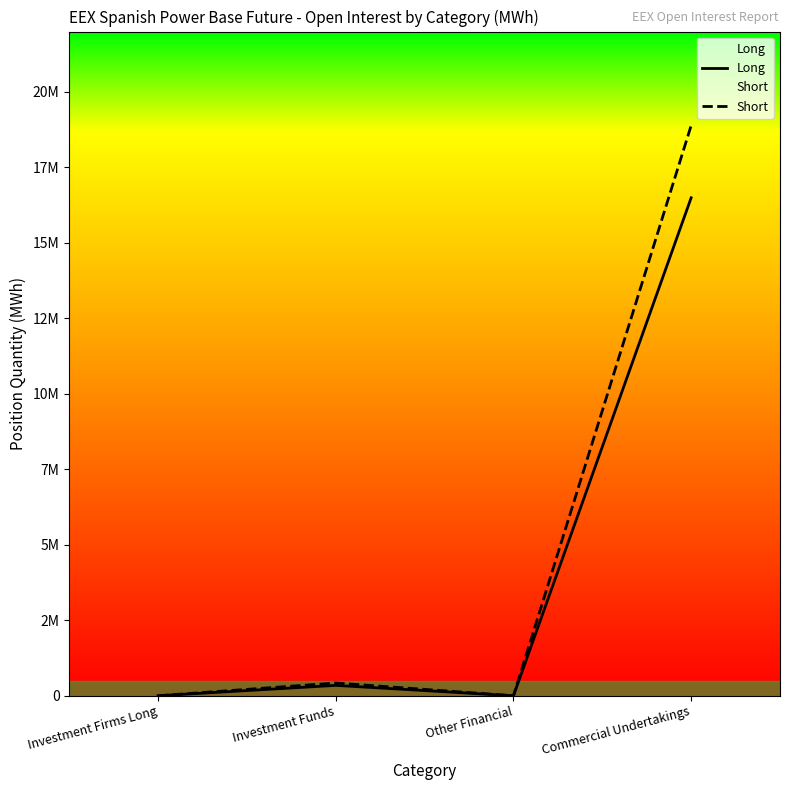

What is the sum of all Short values?

19310682